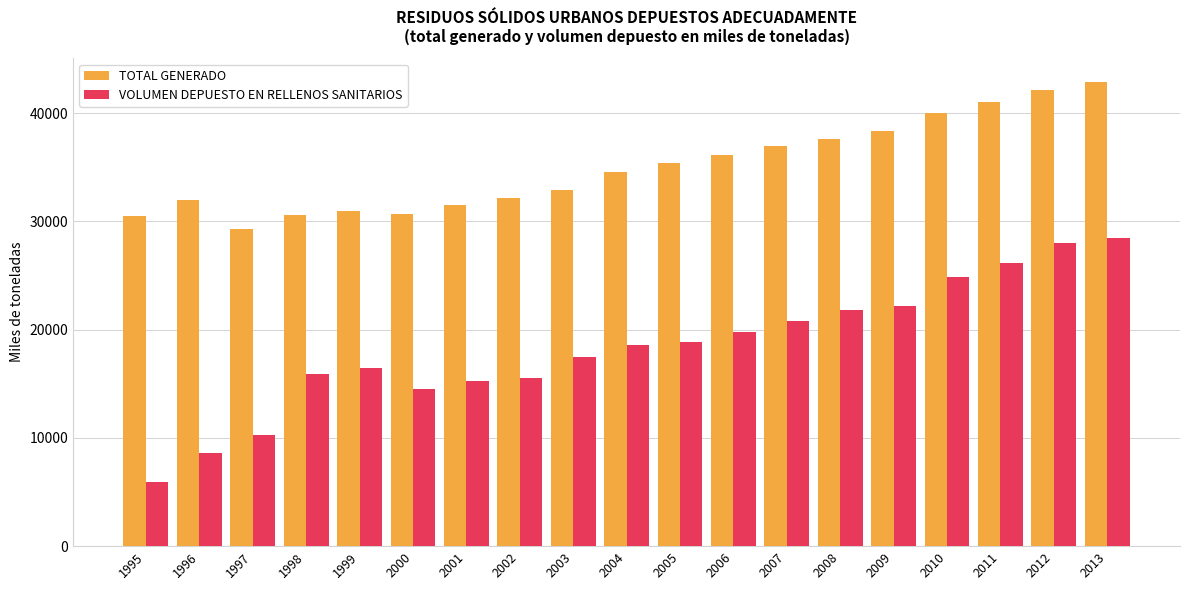

The value of VOLUMEN DEPUESTO EN RELLENOS SANITARIOS at 2002 is 5183.7. True or false?

False